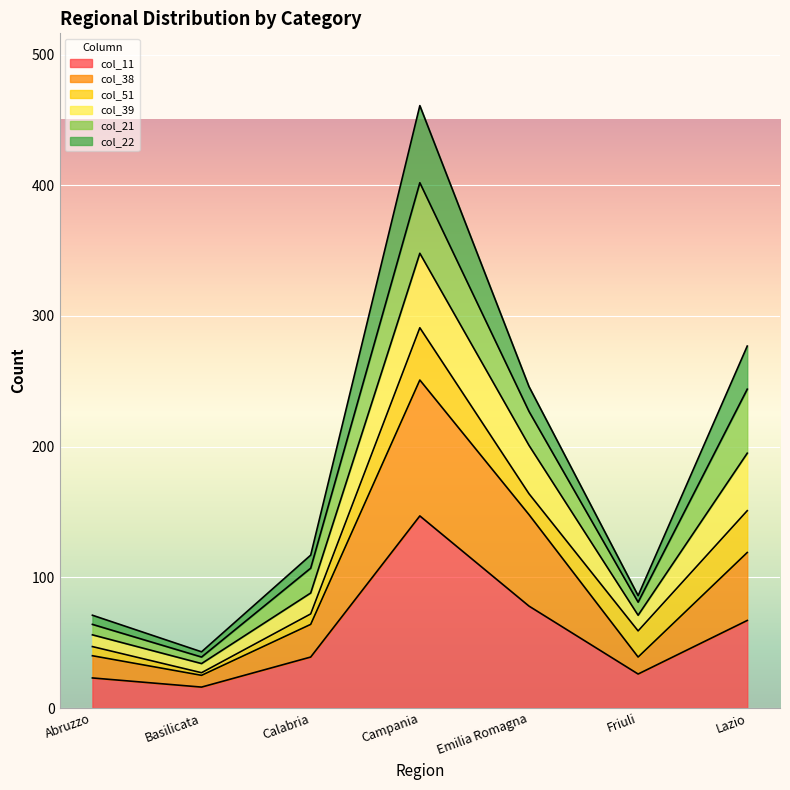

What is the minimum value shown in the chart?

16